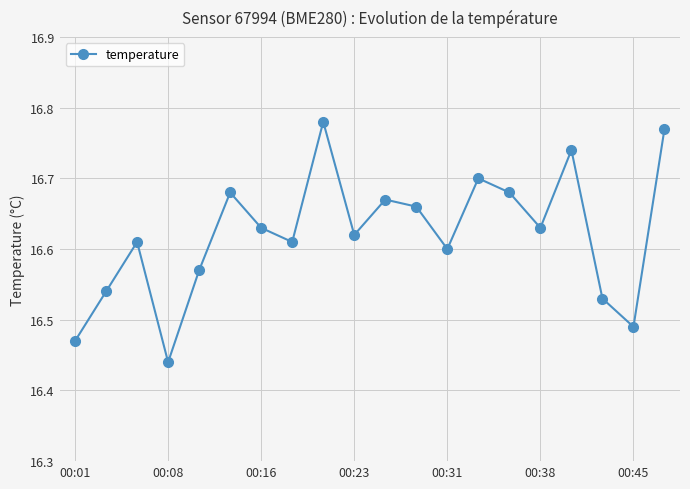

What is the difference between the second highest and second lowest values?

0.3